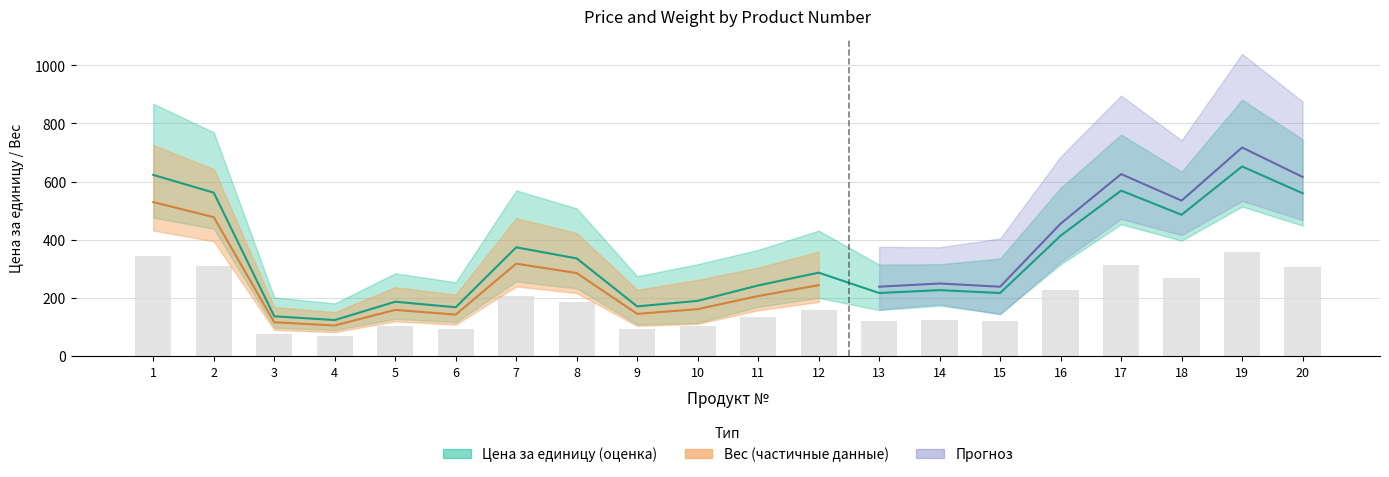

At which category does the chart reach its minimum across all series?

4